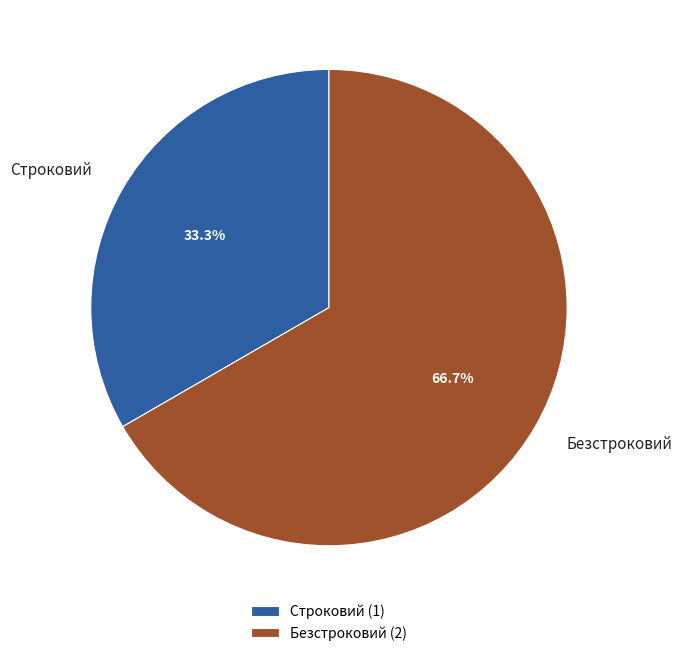

What percentage is NOT represented by Строковий?

66.7%